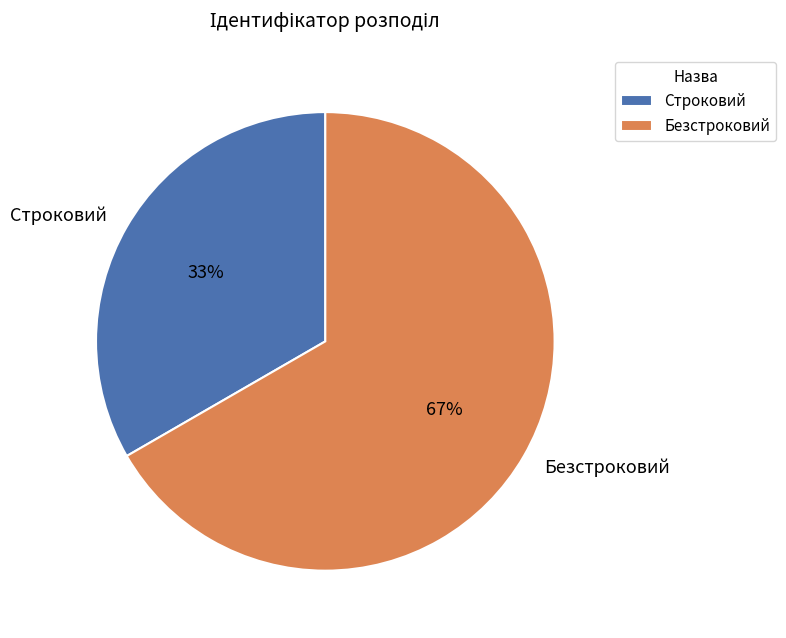

Between Строковий and Безстроковий, which is larger?

Безстроковий